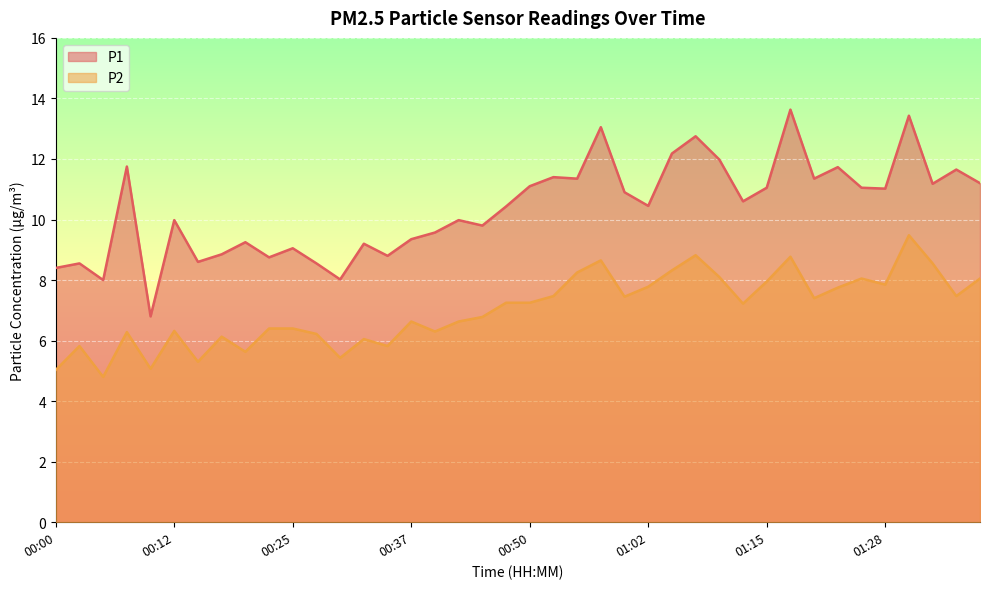

What is the value of the P1 point at the 32nd from the left?

13.6